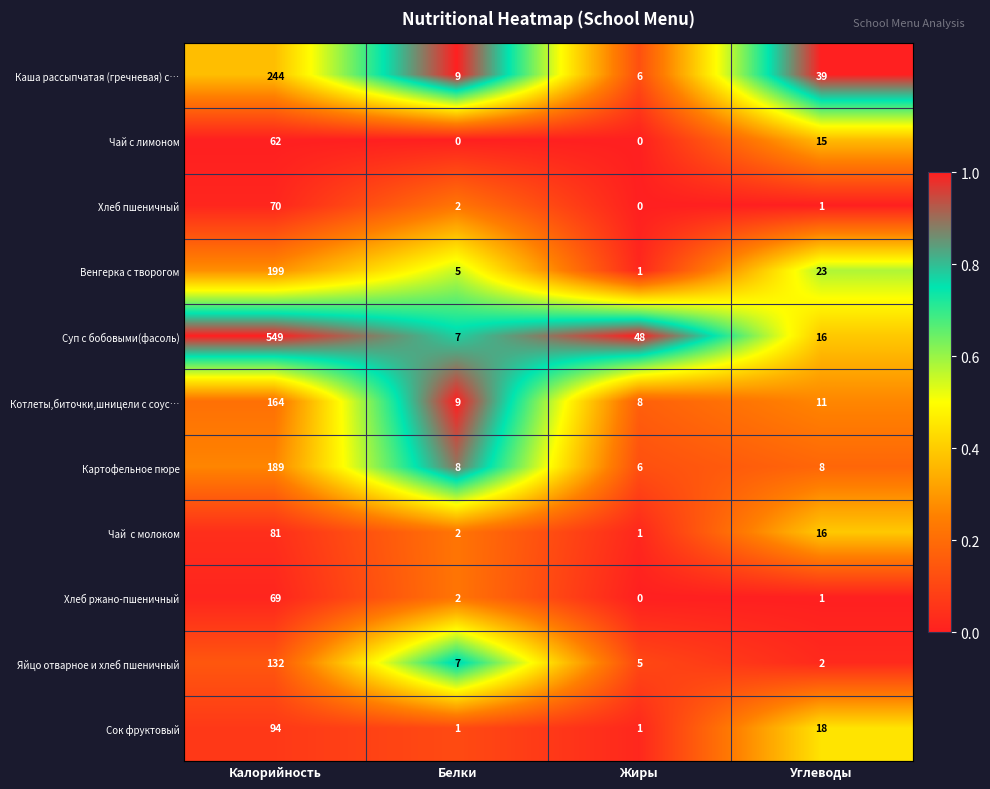

At how many categories does at least one series exceed 0?

4